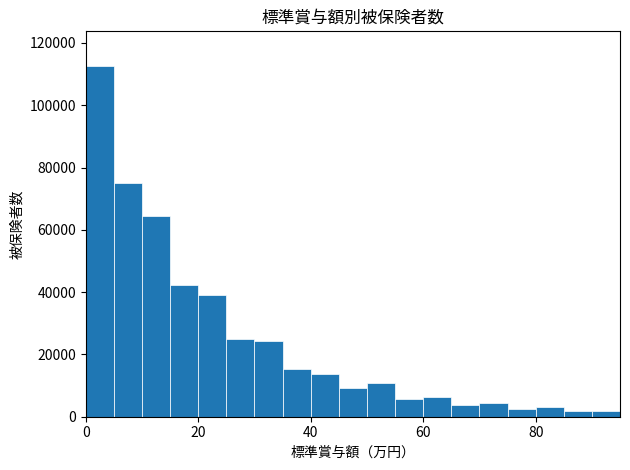

Read against the x-axis, roughly where is the centre of the tallest bar?

2